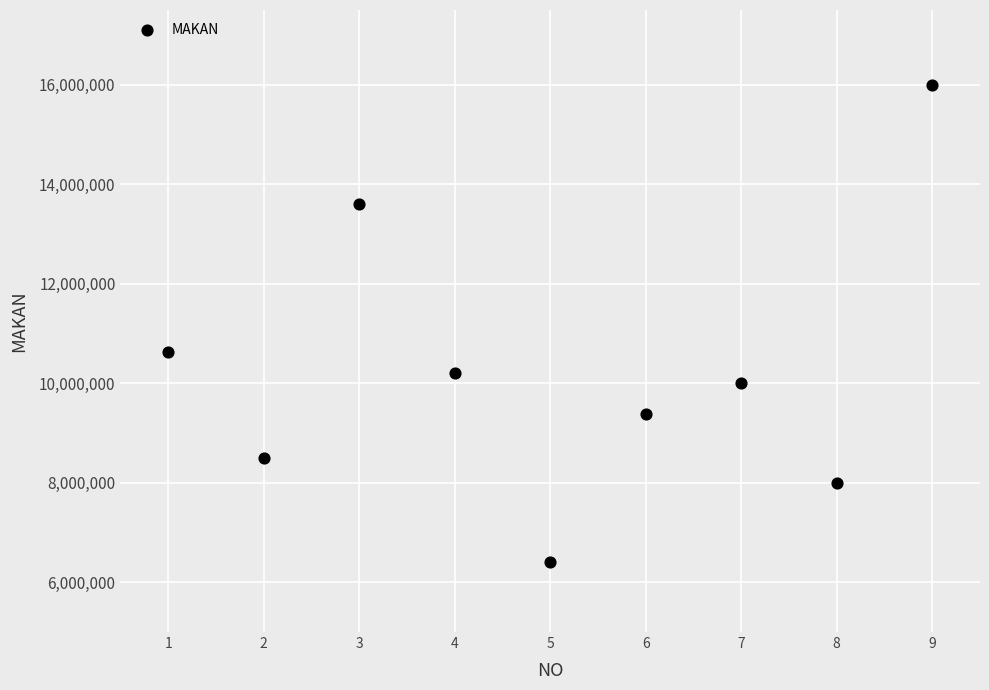

What Y value in the scatter plot is closest to 11200000?

10625000